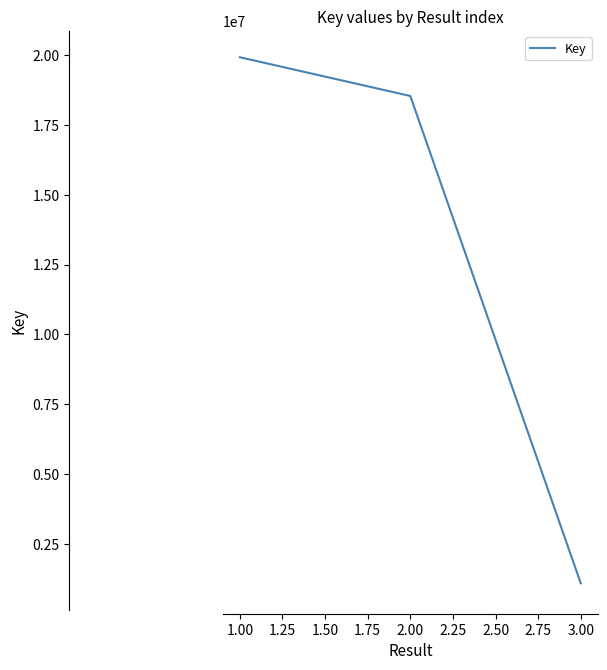

List the labels in order of value, largest first.

1.00, 2.00, 3.00